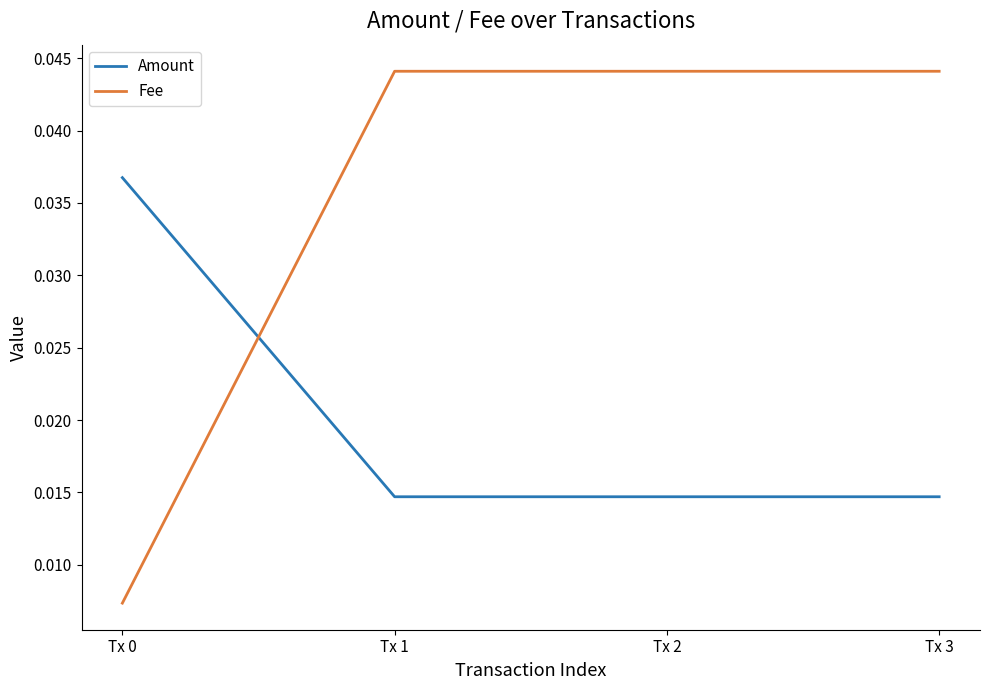

Which series has the widest spread of values?

Fee